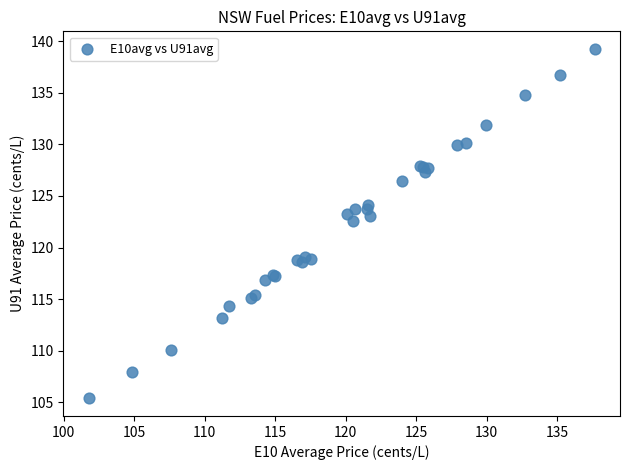

What Y value in the scatter plot is closest to 122?

122.5